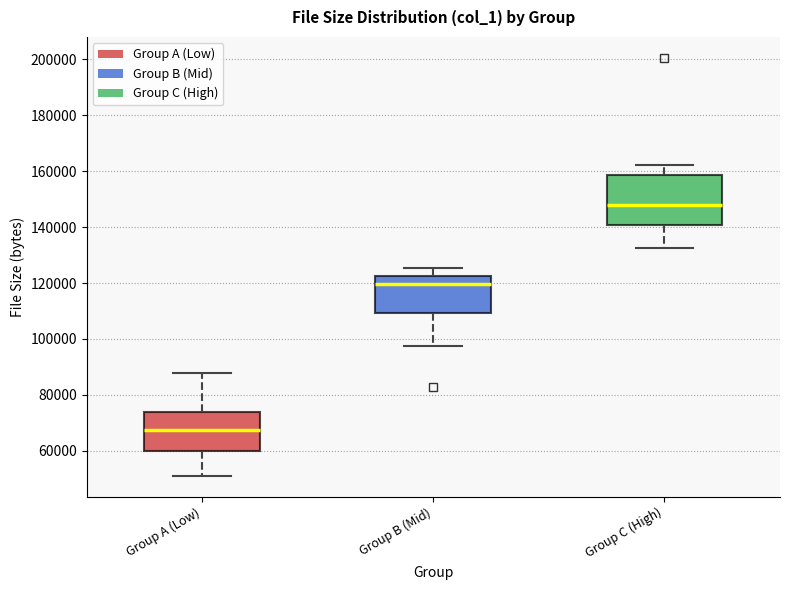

Which box has the lowest median line?

Group A (Low)